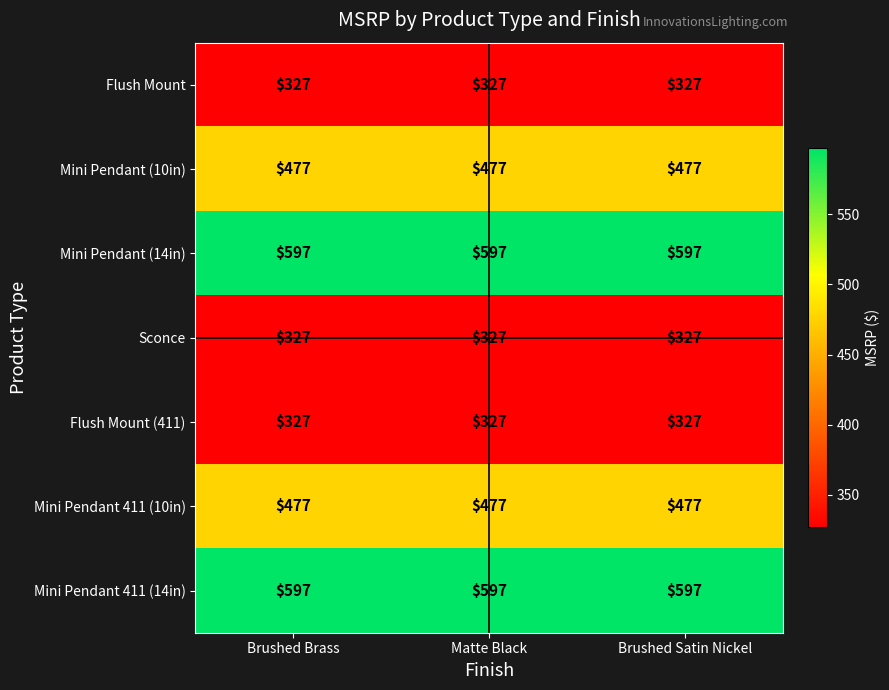

What is the lowest value of the Mini Pendant 411 (14in) series?

597